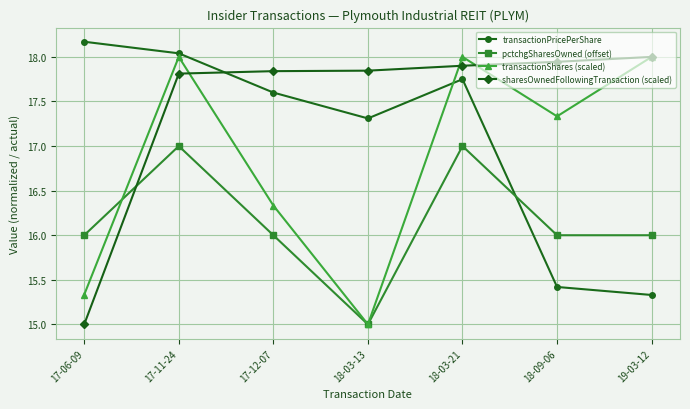

At which label is sharesOwnedFollowingTransaction (scaled) closest to 16?

17-06-09